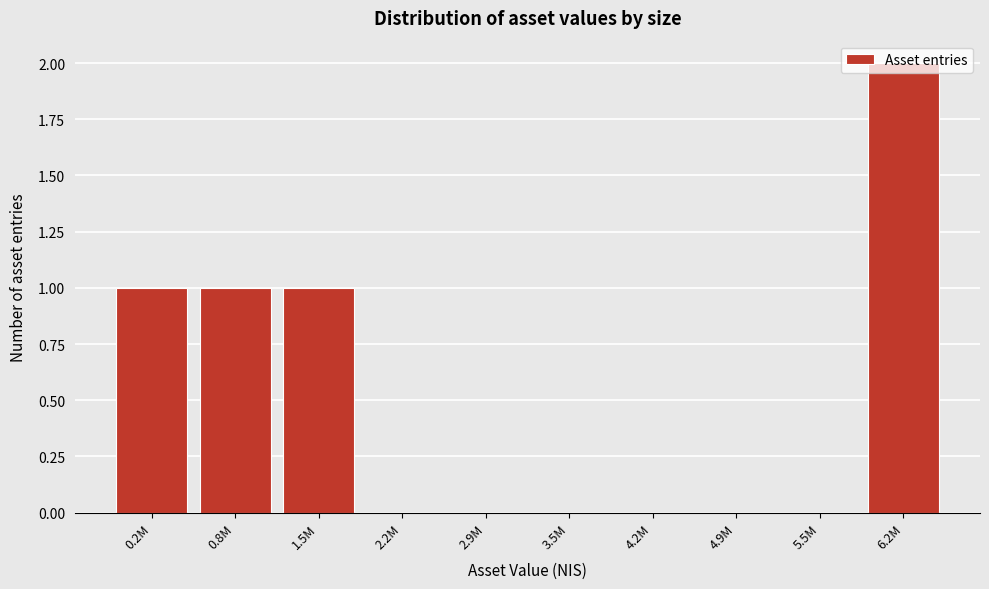

At which category does the chart reach its peak across all series?

6.2M